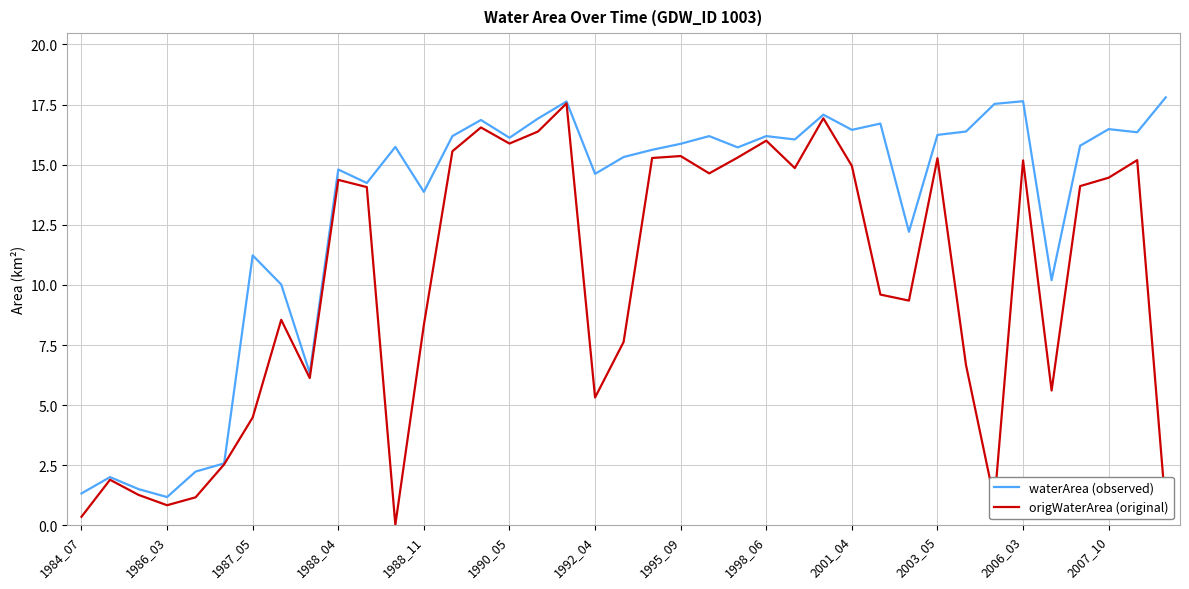

Which series has the largest range (max minus min)?

origWaterArea (original)